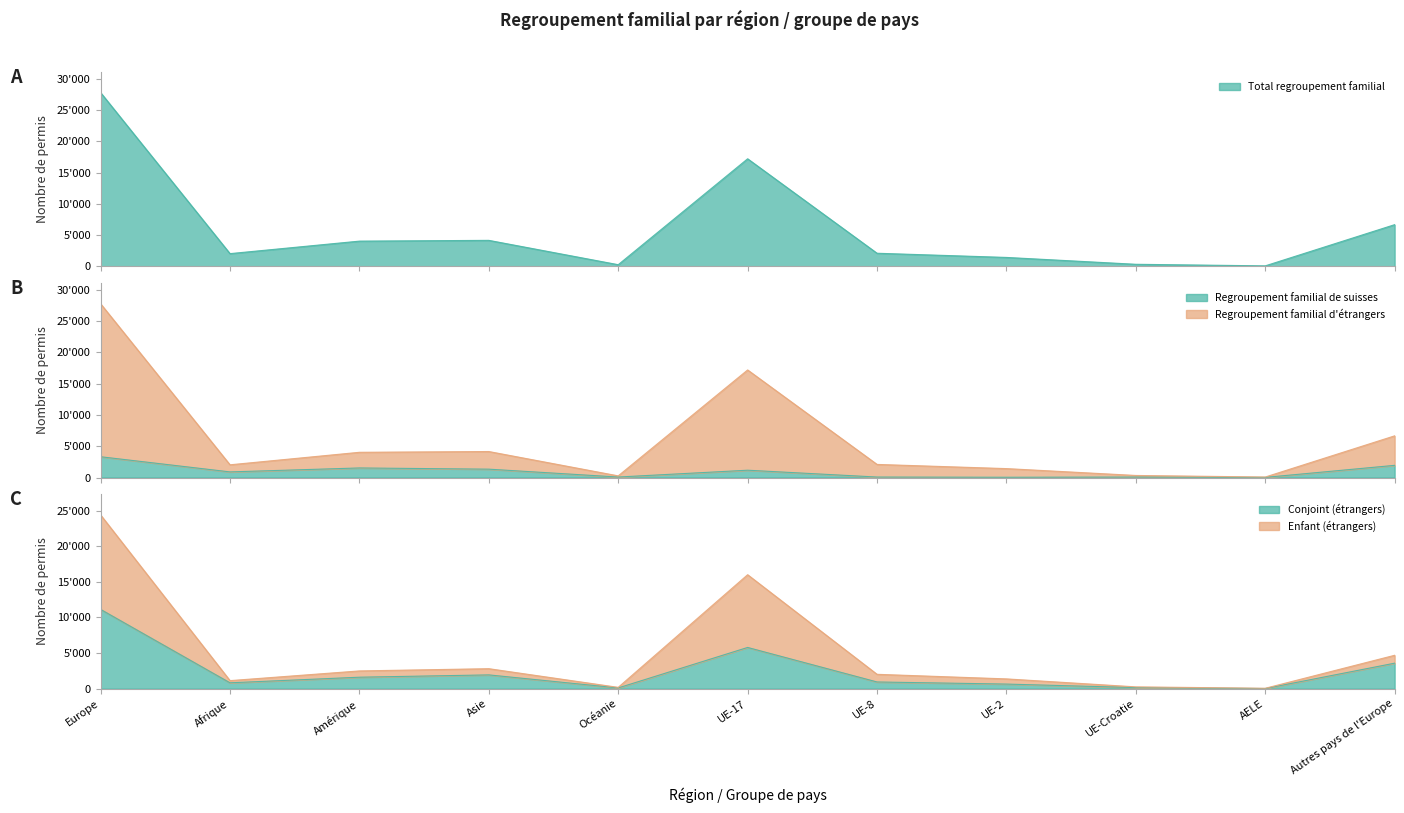

At how many categories does at least one series exceed 2627?

5